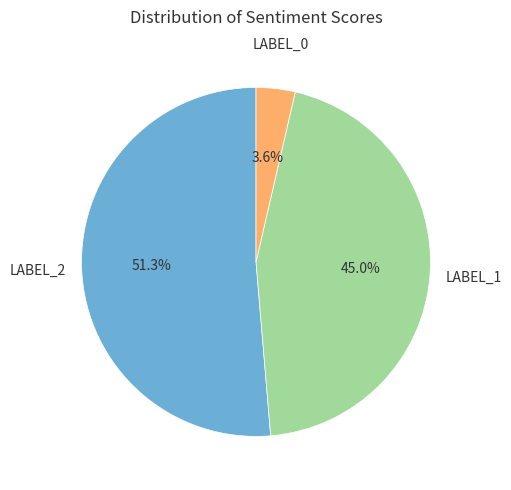

Is there any slice that represents more than half of the pie?

Yes